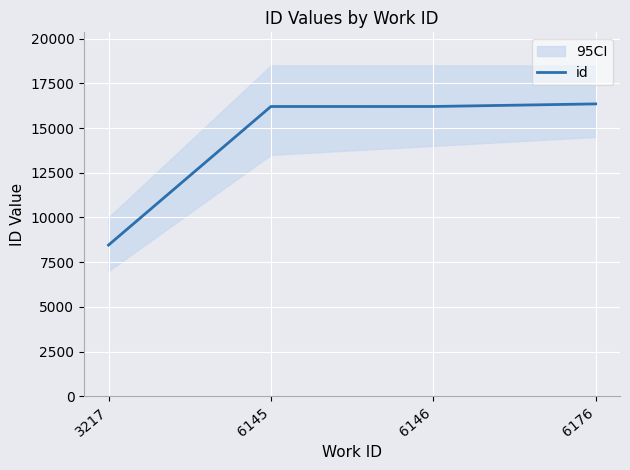

What is the difference between the maximum and minimum values?

7894